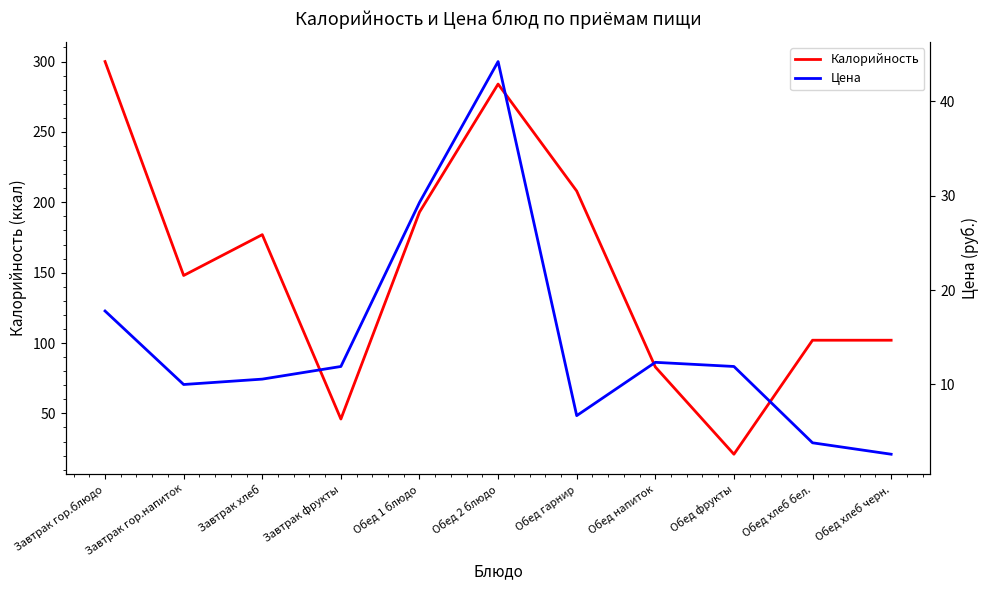

What is the approximate value of Калорийность at Завтрак фрукты?

46